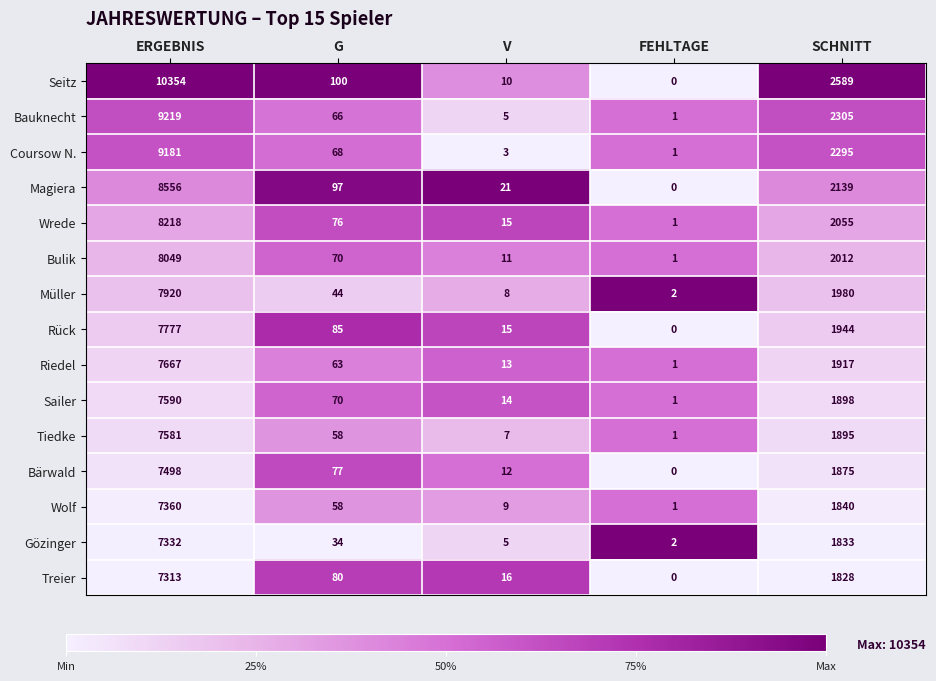

At which label is Bauknecht closest to 4610?

SCHNITT